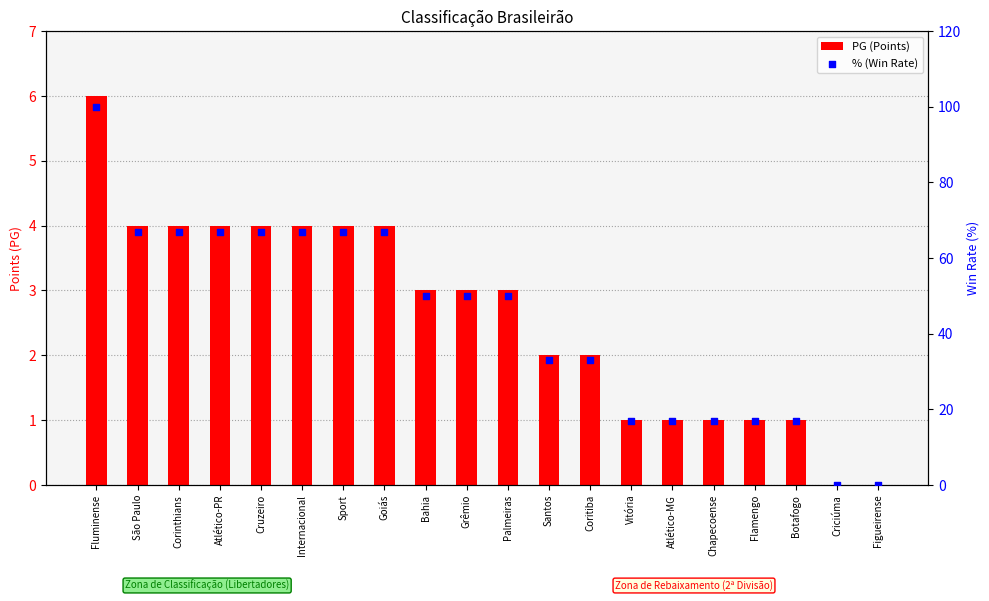

Which series has the largest total across all categories?

% (Win Rate)